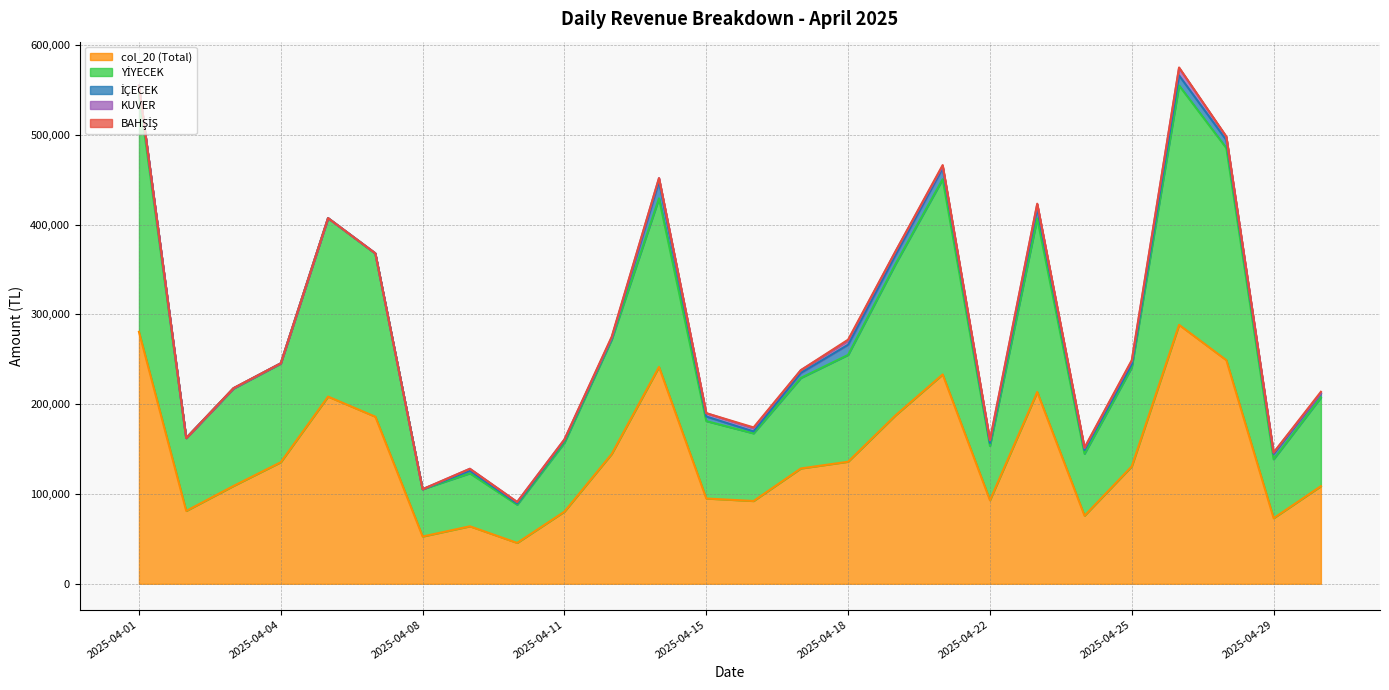

What is the minimum value for col_20 (Total)?

45550.0